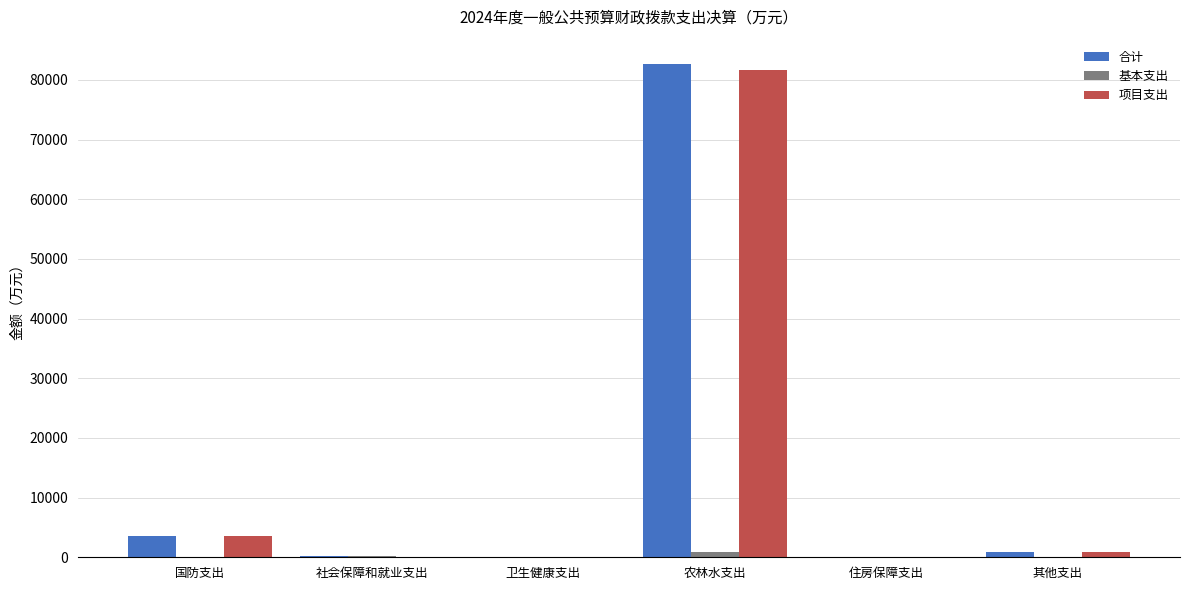

Is it true that 项目支出 equals 0.0 at 住房保障支出?

True